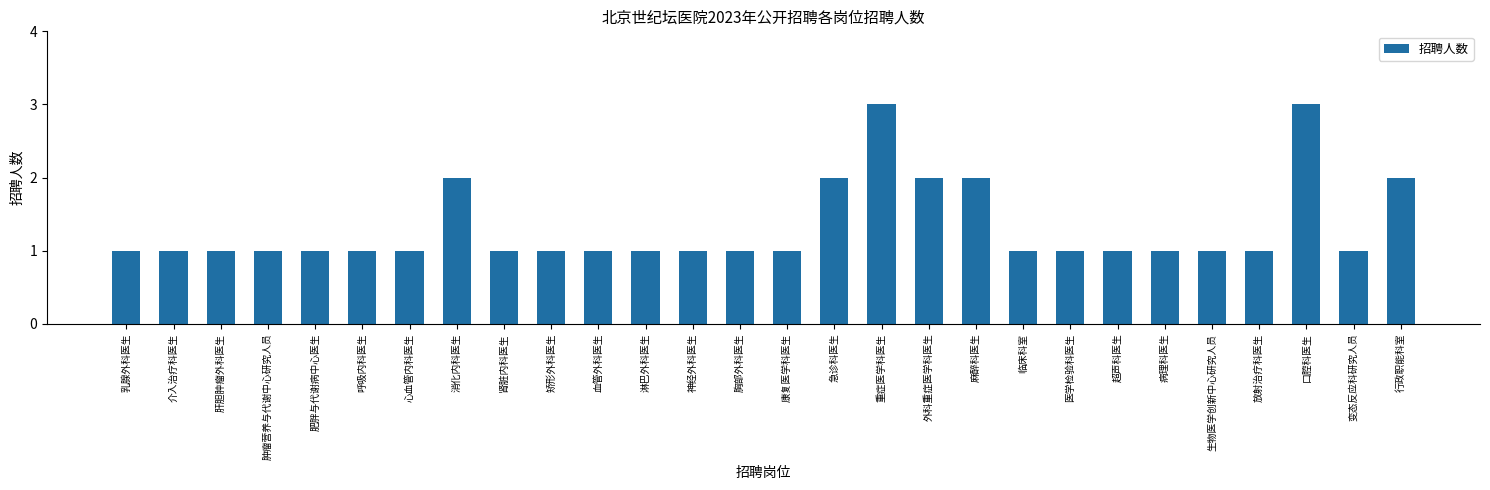

The value at 康复医学科医生 is 1. True or false?

True